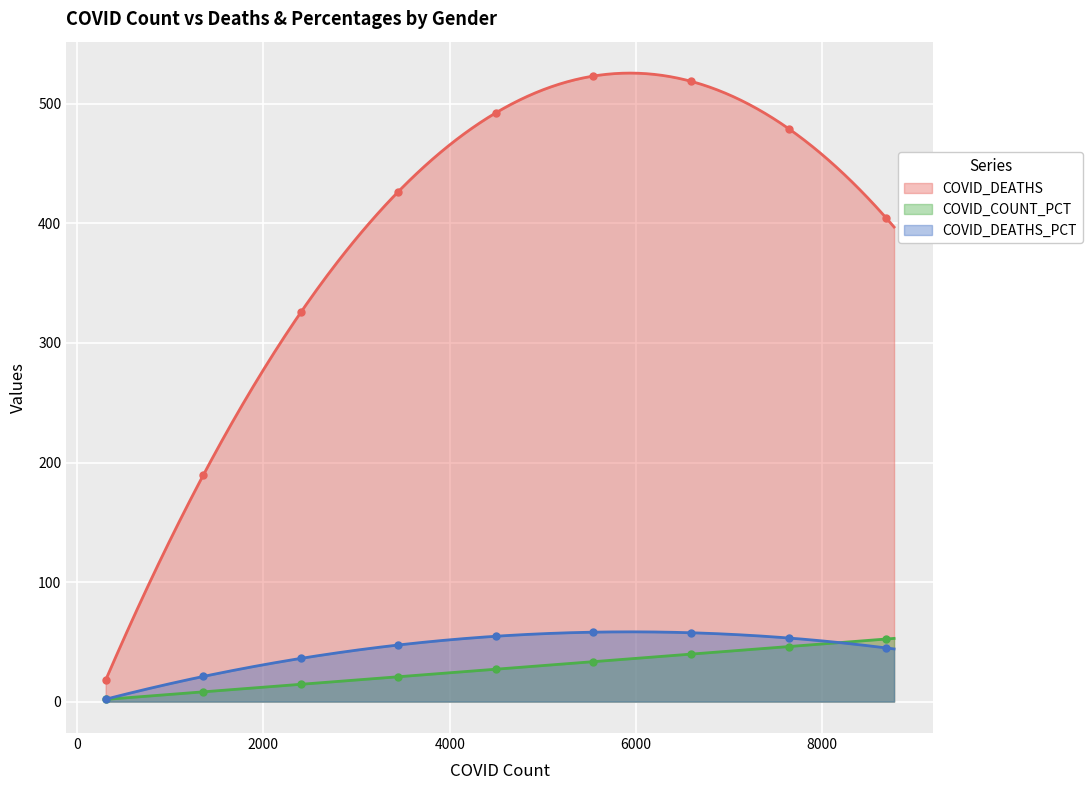

How many data points in COVID_COUNT_PCT are above 45?

2